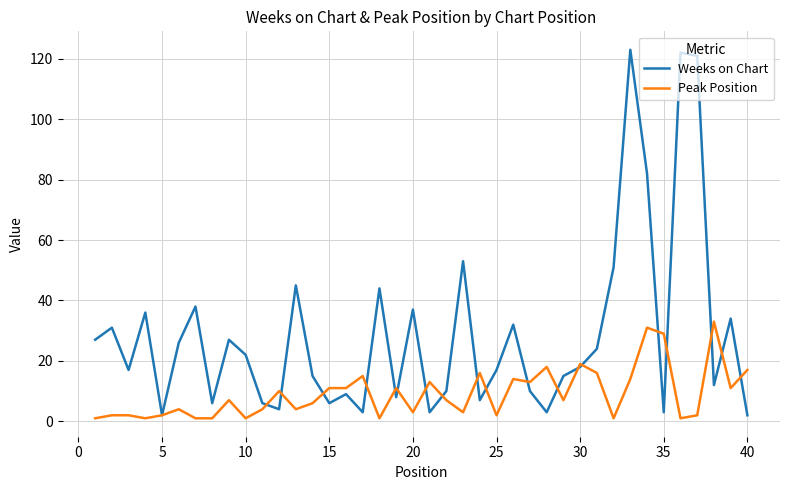

Does the chart have visible grid lines?

Yes